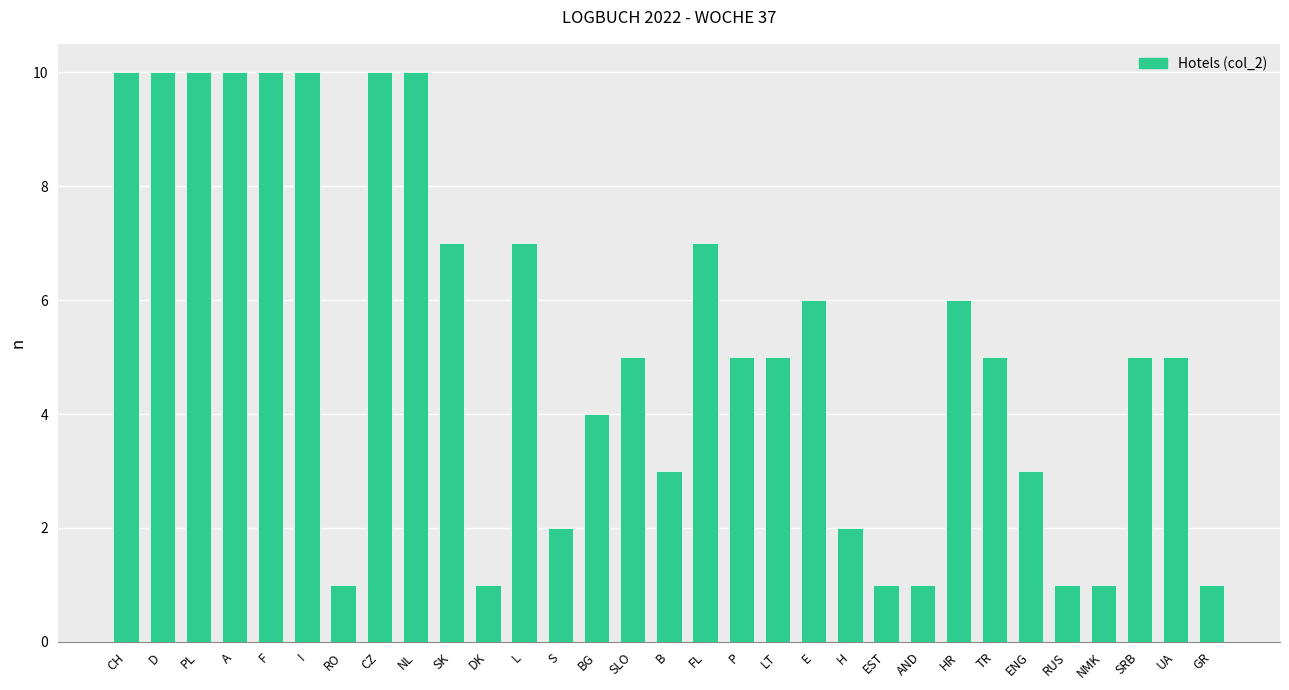

What is the label of the 23rd bar from the right?

NL